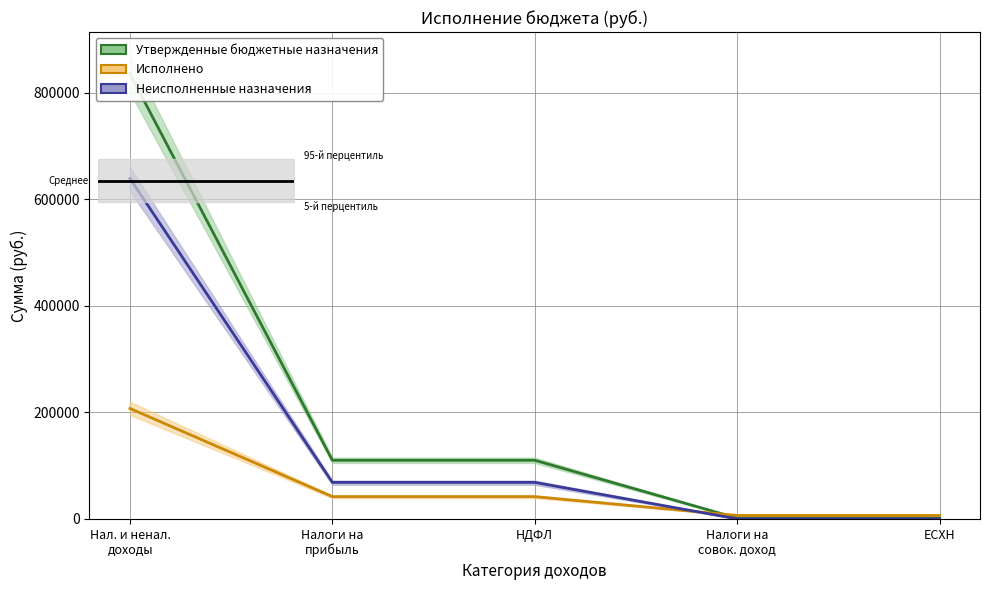

The Исполнено series shows 41785.1 at Налог на доходы физических лиц. True or false?

True